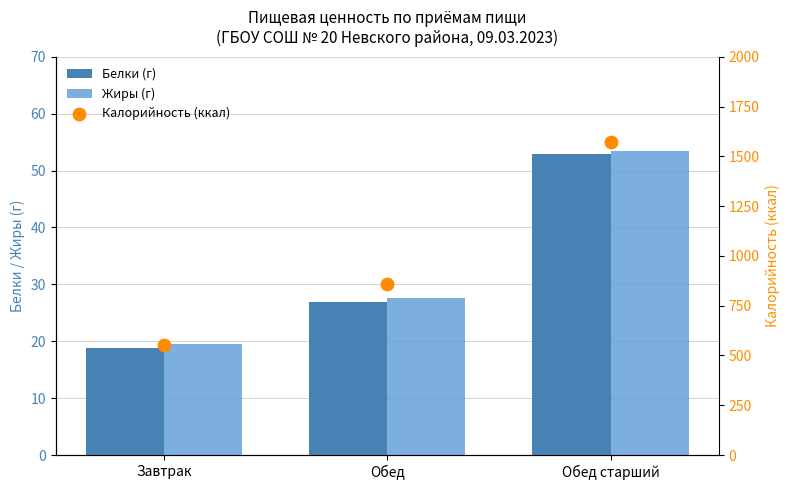

Is the value of Жиры (г) at Обед greater than the value of Калорийность (ккал) at Обед?

No